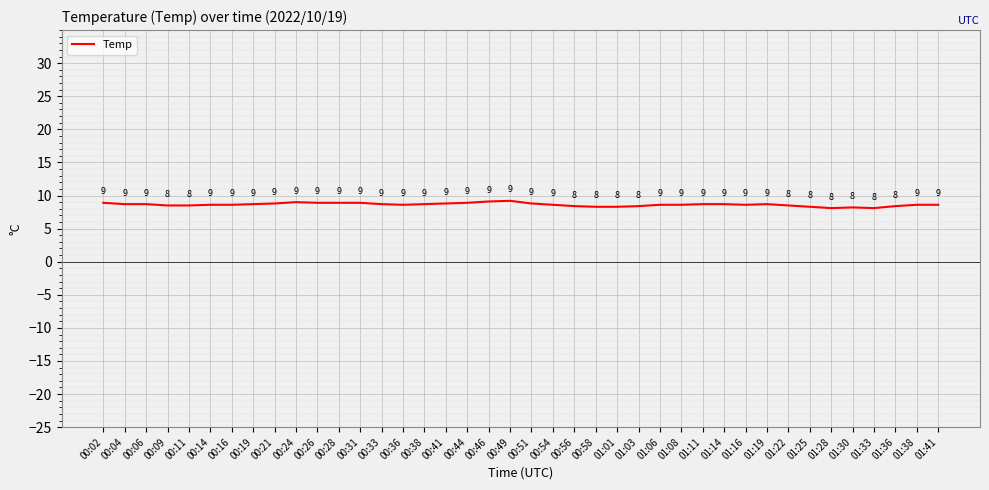

What position from the left is 01:03?

26